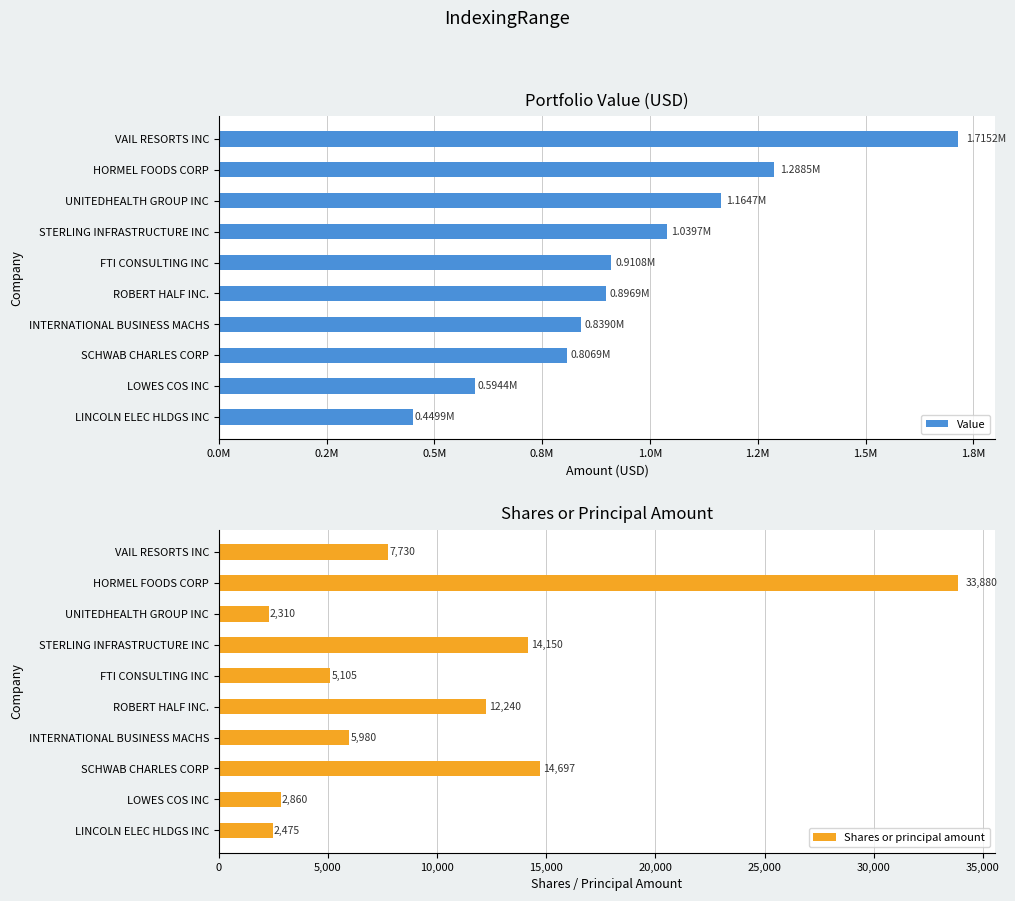

Rank the categories by Shares or principal amount value from highest to lowest.

HORMEL FOODS CORP, SCHWAB CHARLES CORP, STERLING INFRASTRUCTURE INC, ROBERT HALF INC., VAIL RESORTS INC, INTERNATIONAL BUSINESS MACHS, FTI CONSULTING INC, LOWES COS INC, LINCOLN ELEC HLDGS INC, UNITEDHEALTH GROUP INC